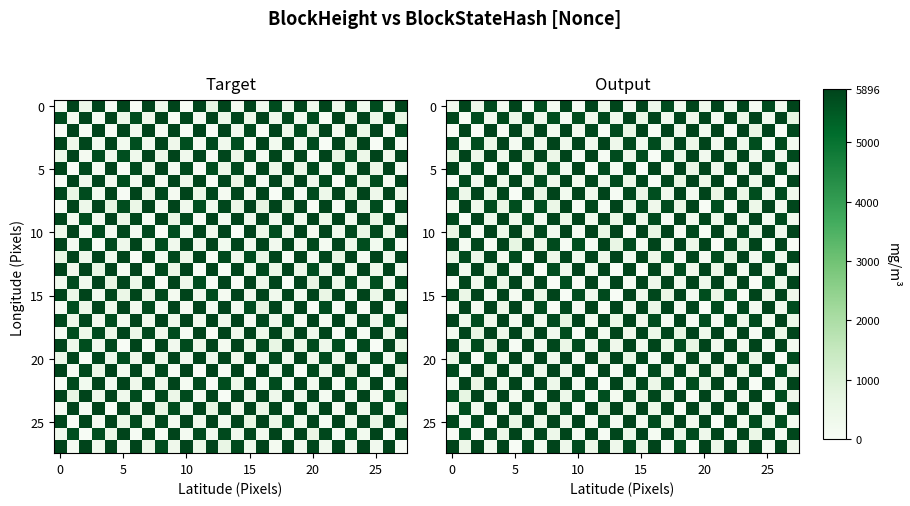

What is the total value across all series at 27?

86046.5